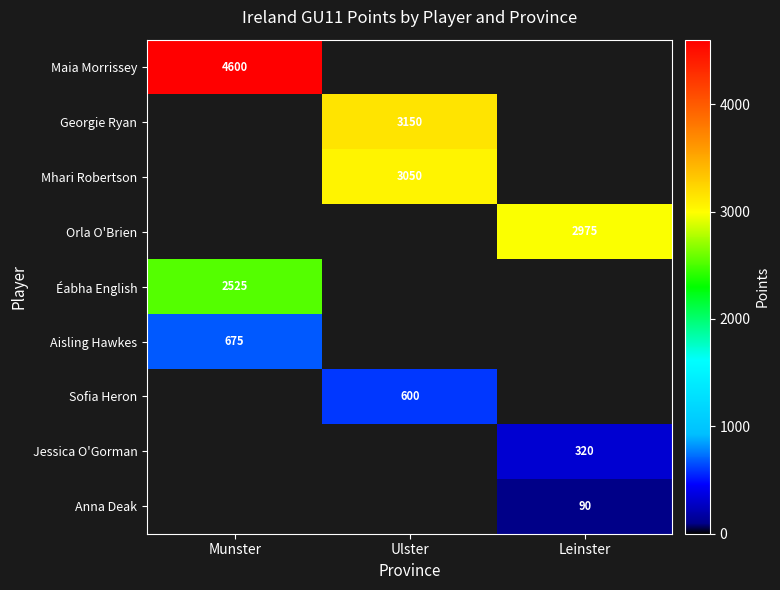

The value of Aisling Hawkes at Munster is 1096.8. True or false?

False